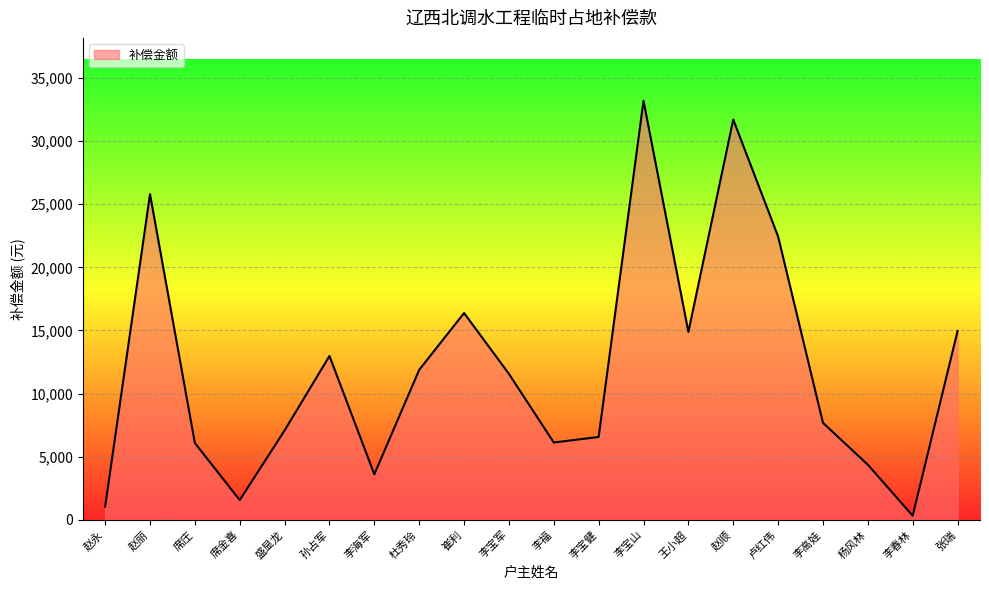

Does the chart have visible grid lines?

Yes